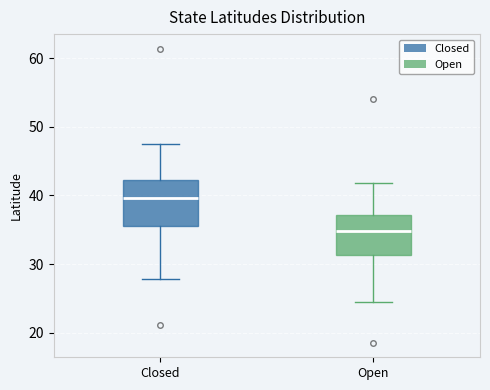

Reading left to right, read every box against the y-axis: the position of its median line, the range the box covers, and the ends of its whiskers. The values are not printed on the chart, so give them approximately, as read against the axis.

Closed: median 40, box 36 to 42, whiskers 28 to 48
Open: median 35, box 31 to 37, whiskers 24 to 42